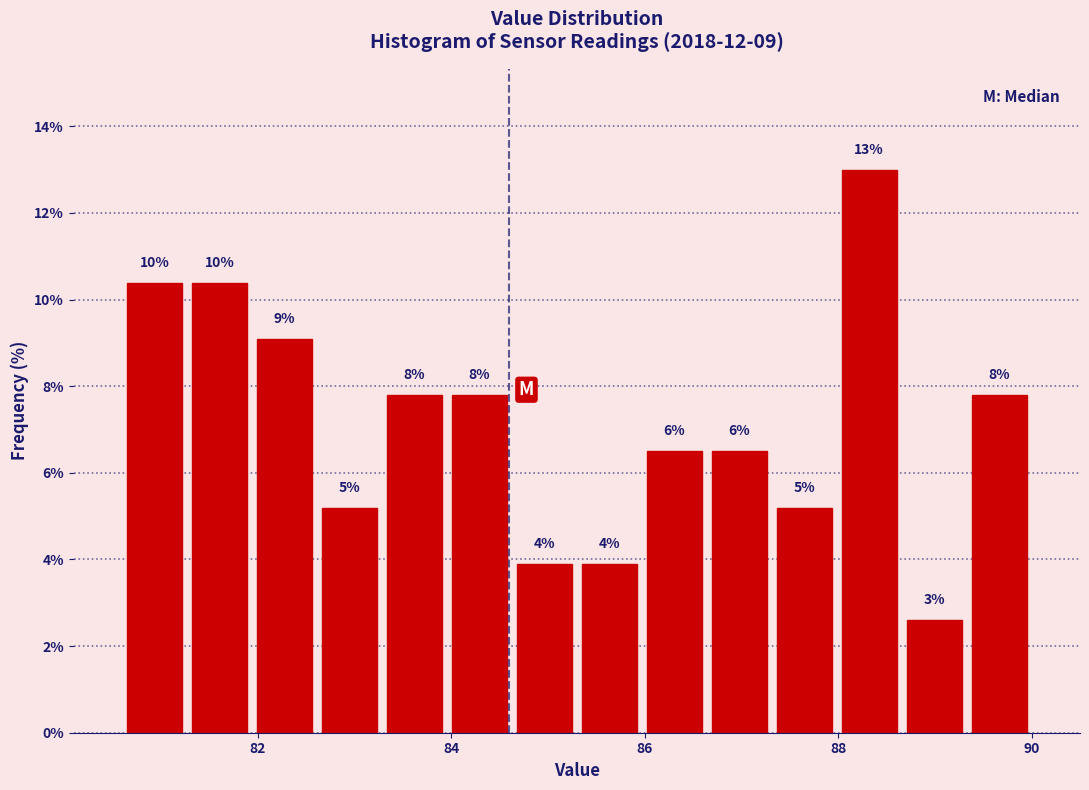

Read against the x-axis, roughly where is the centre of the tallest bar?

88.4